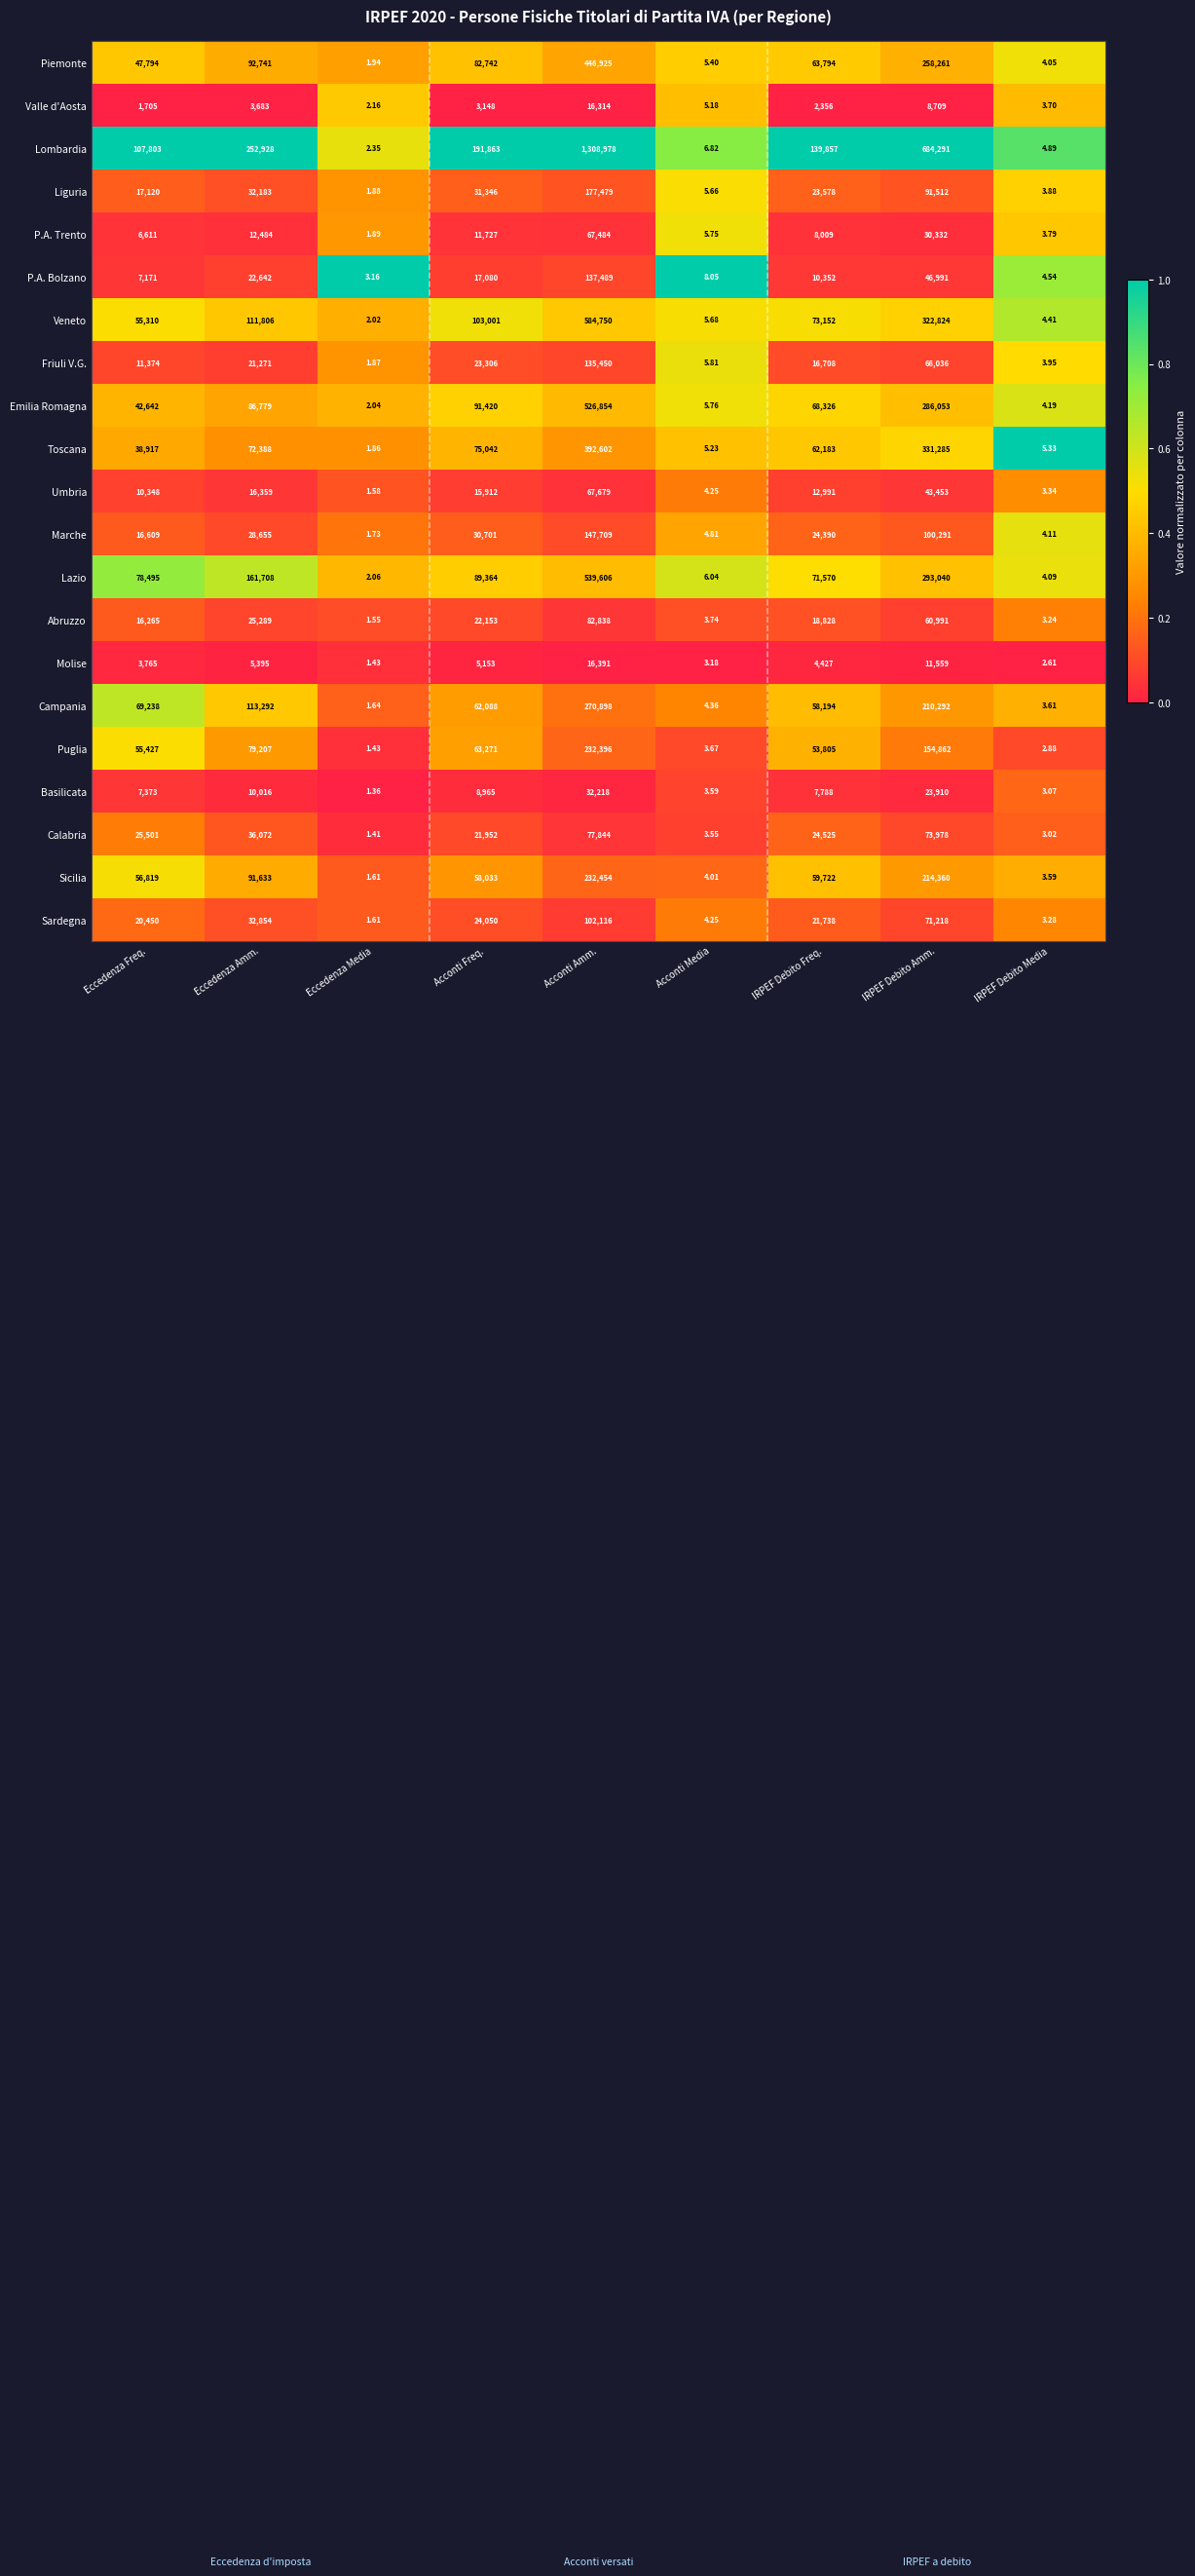

Which category has the highest value across all series?

Acconti Amm.